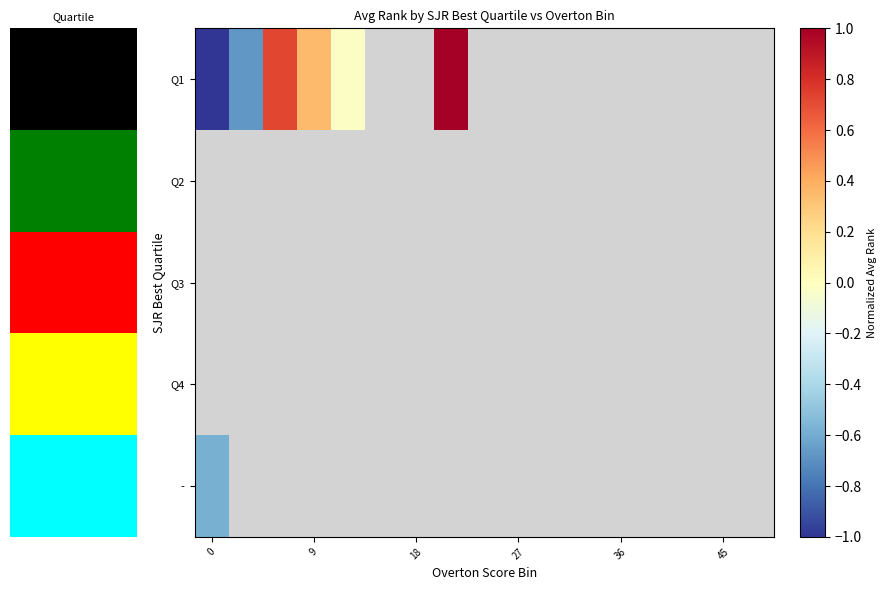

How many series are shown in this chart?

5